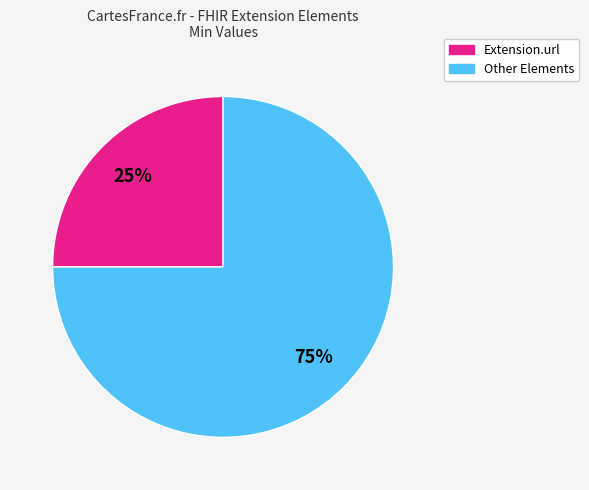

To the nearest percent, what is the difference between the largest and smallest slice percentages?

50%